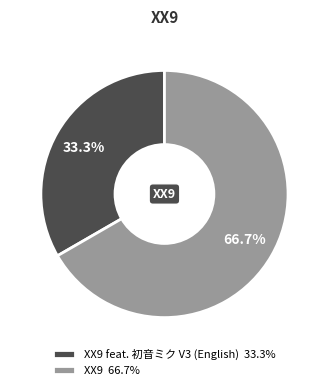

Does any single category account for the majority?

Yes